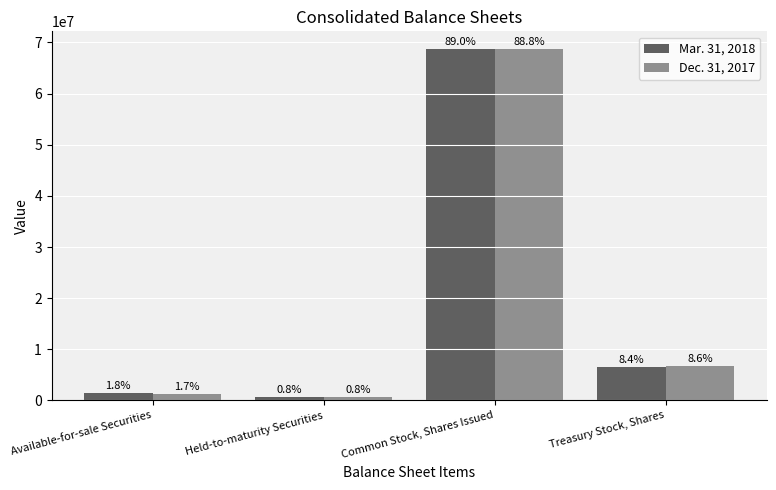

Which label corresponds to the smallest value in the chart?

Held-to-maturity Securities